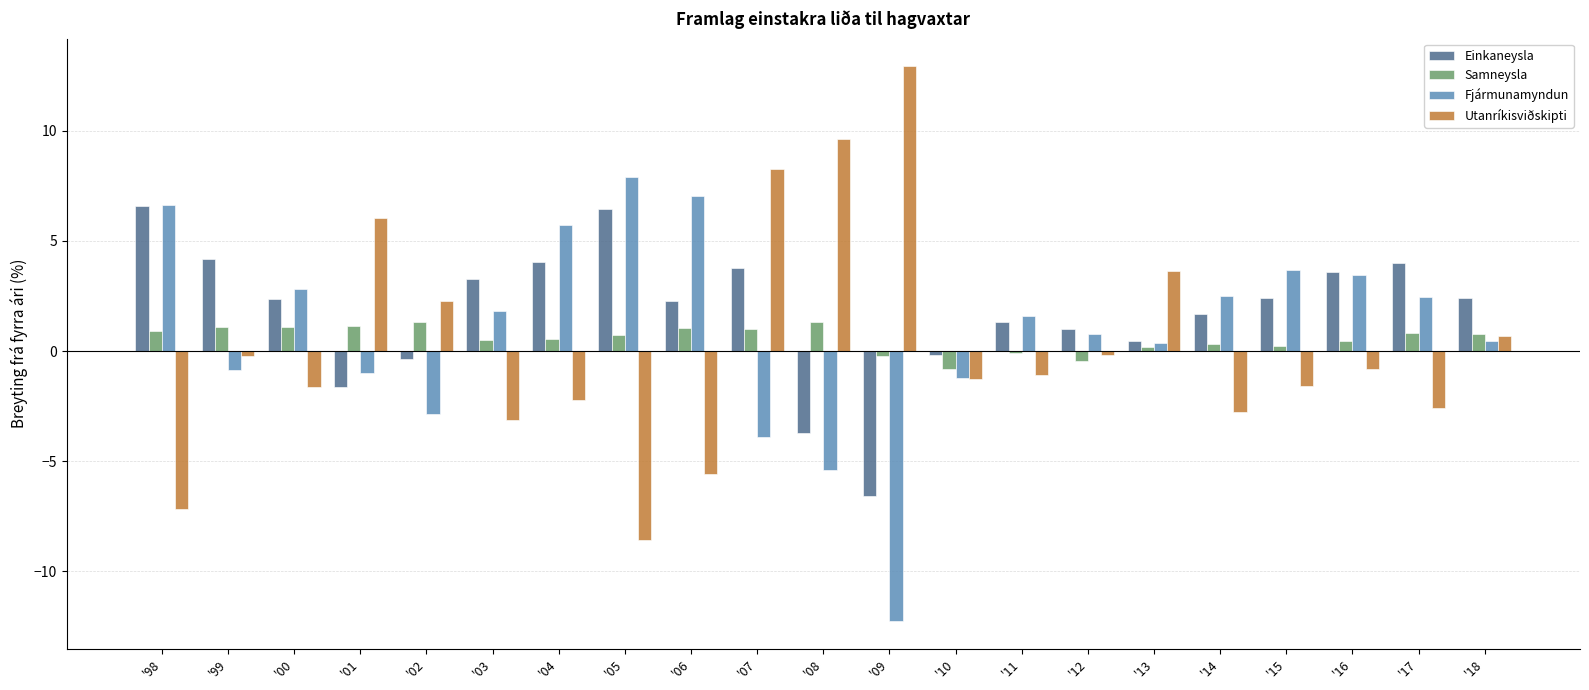

True or false: Einkaneysla has a value of 4.0 at '98.

False